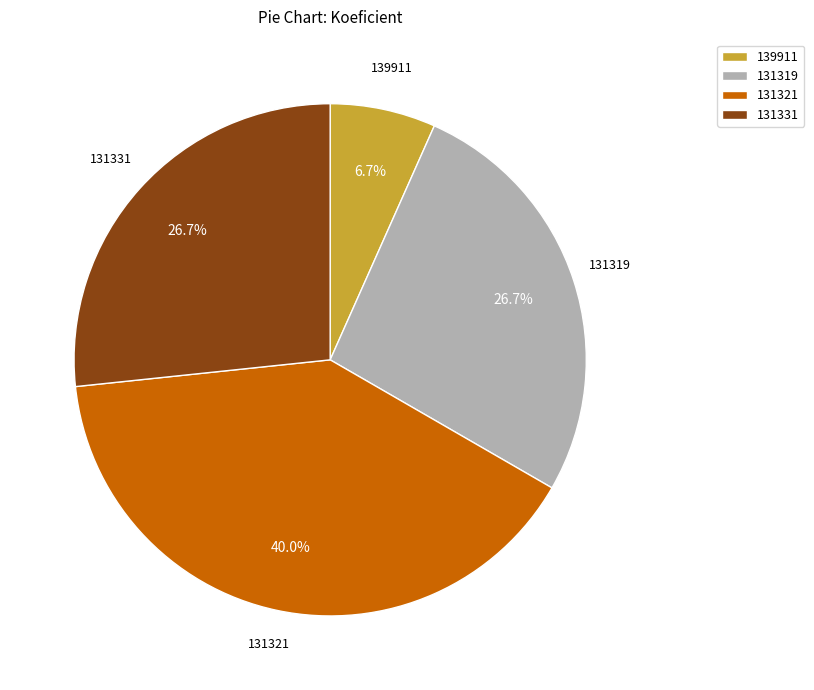

Which has a higher value, 131331 or 139911?

131331